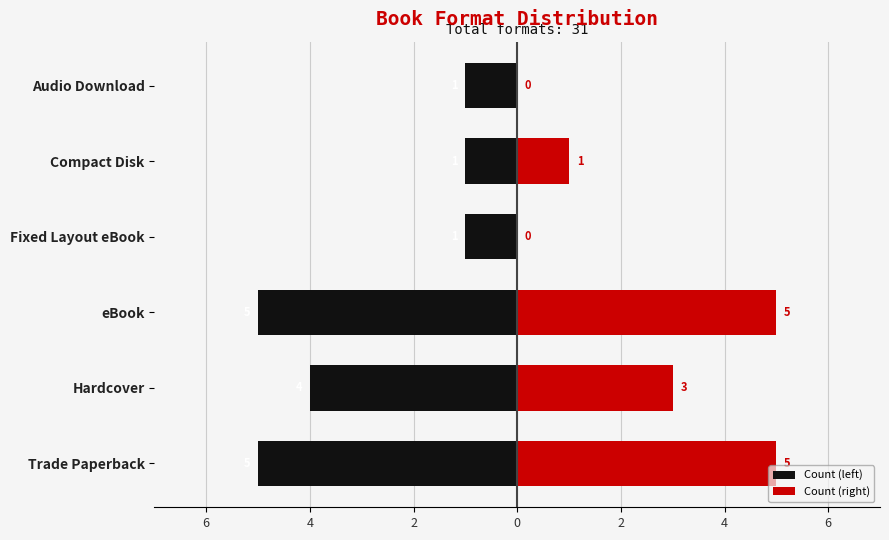

The value of Count (left) at Hardcover is -6. True or false?

False